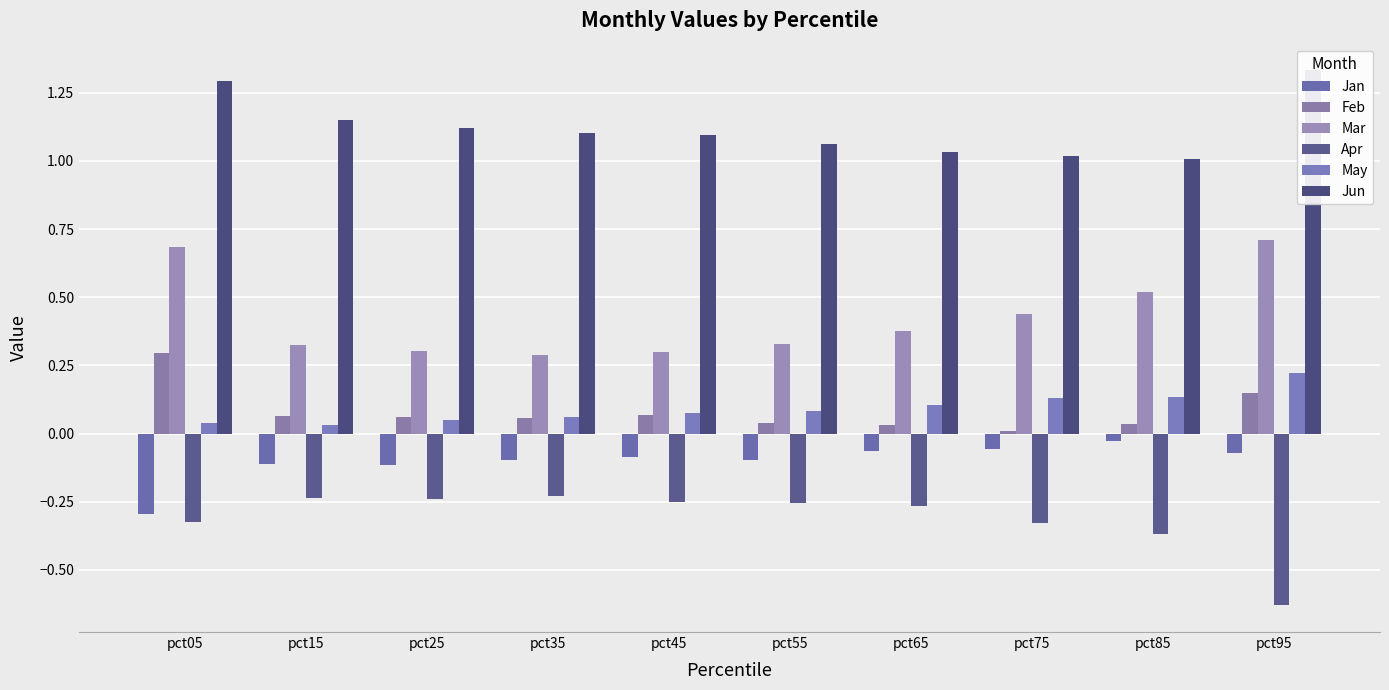

Which series has the largest range (max minus min)?

Mar